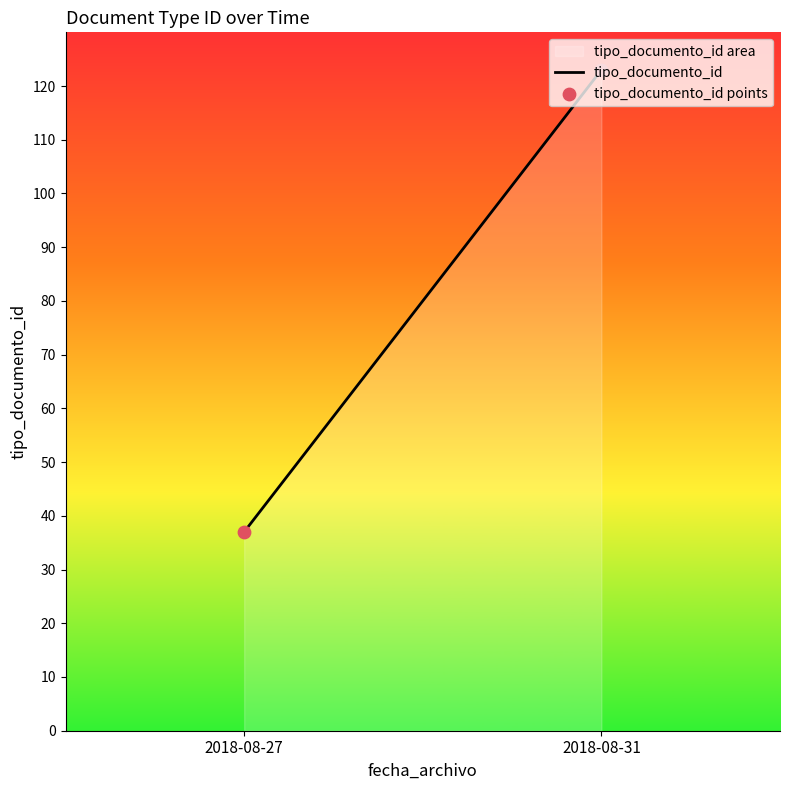

What is the difference between the maximum and minimum values?

86.0